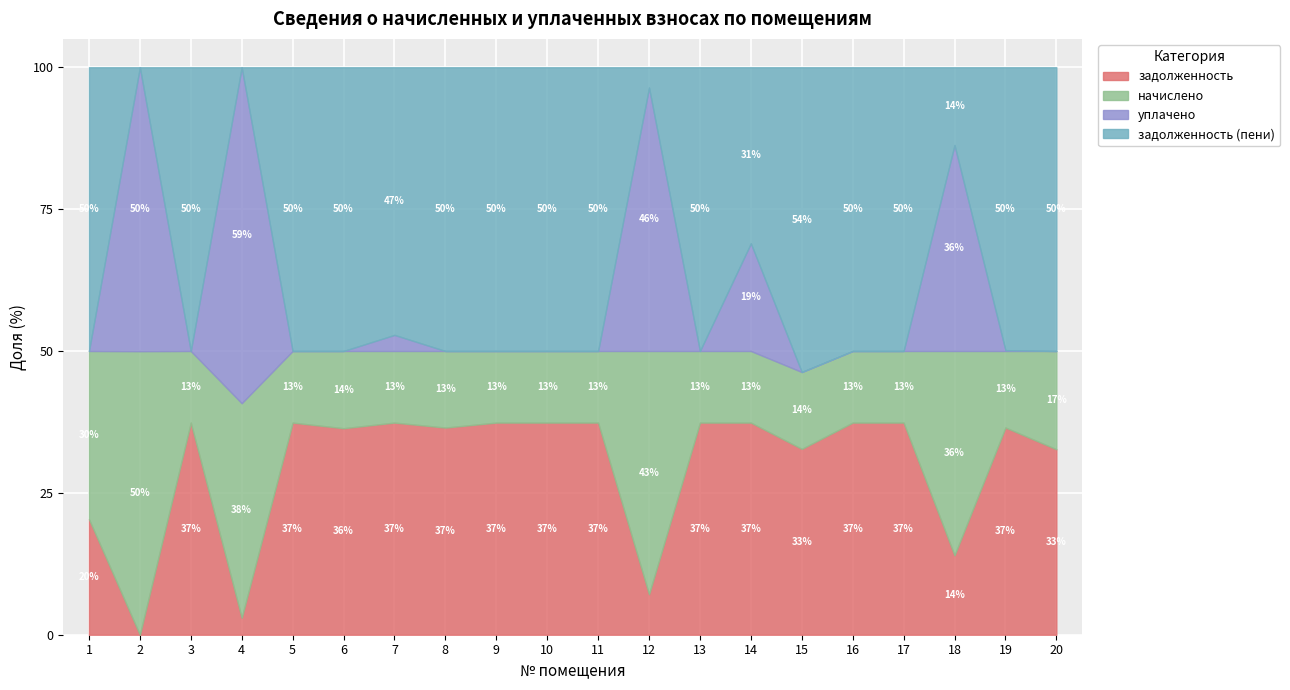

At which category is the sum across all series the highest?

6